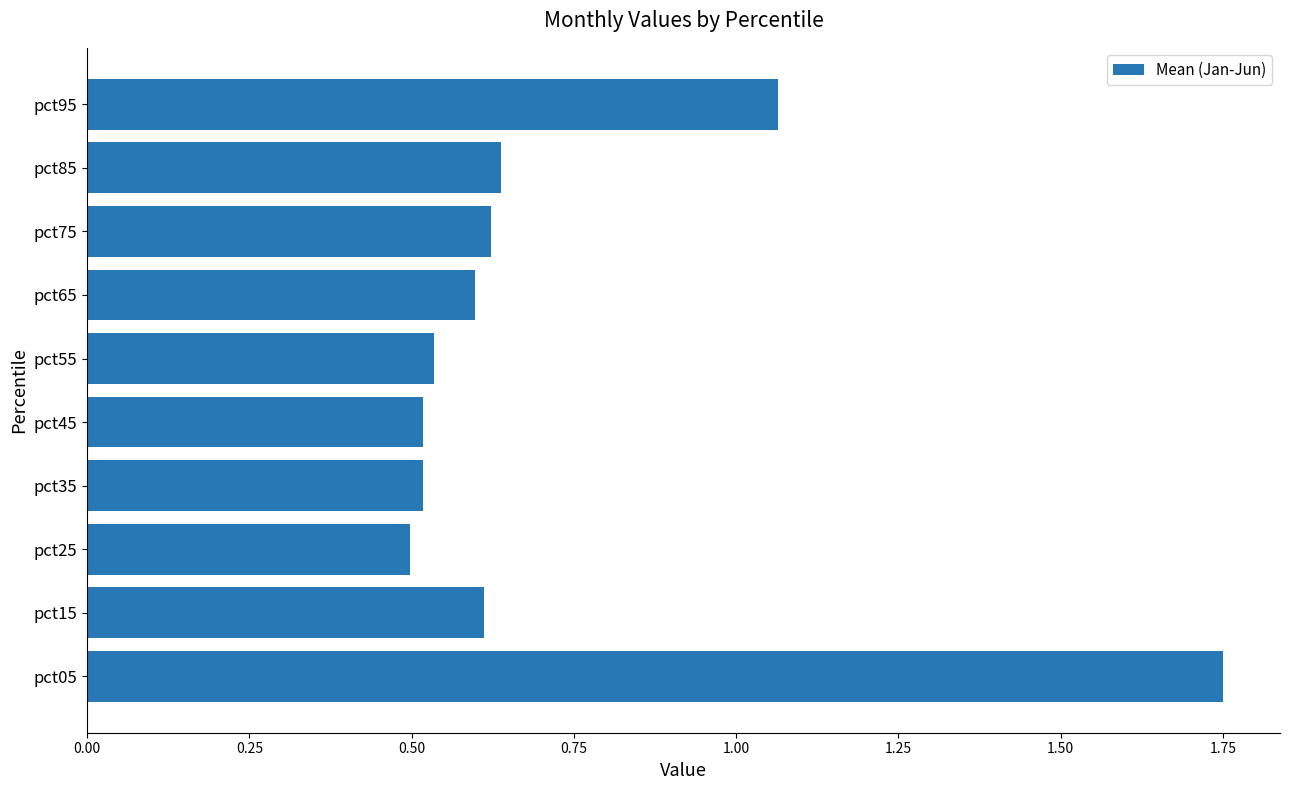

Which label corresponds to the largest value in the chart?

pct05